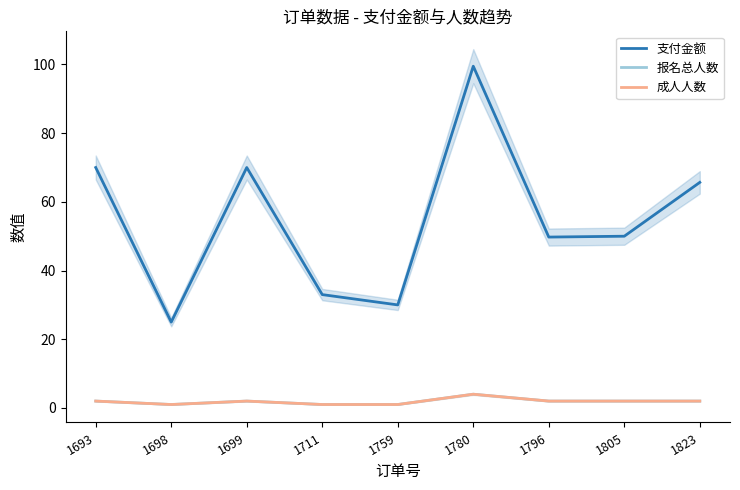

The value of 报名总人数 at 1693 is 1.4. True or false?

False